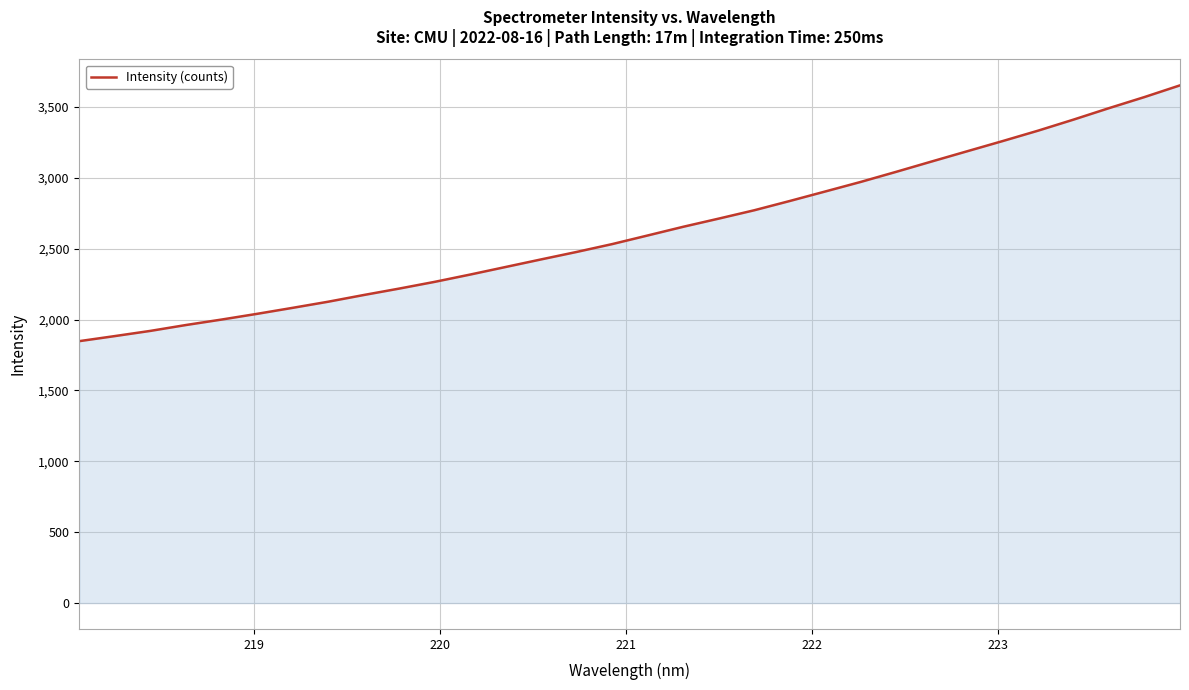

How many distinct data groups are displayed?

1